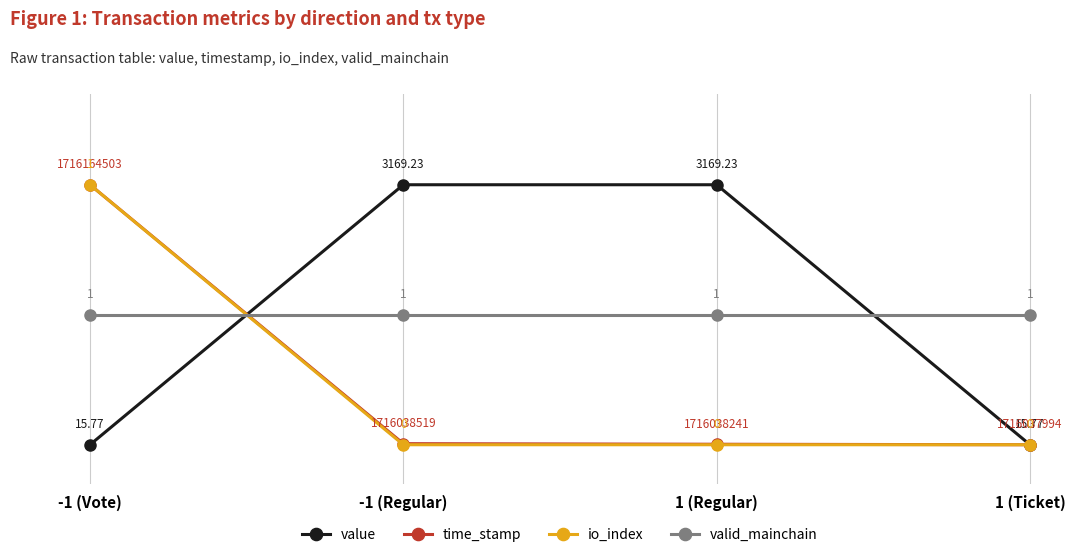

What is the spread (max minus min) of values at 1 (Regular)?

1.0